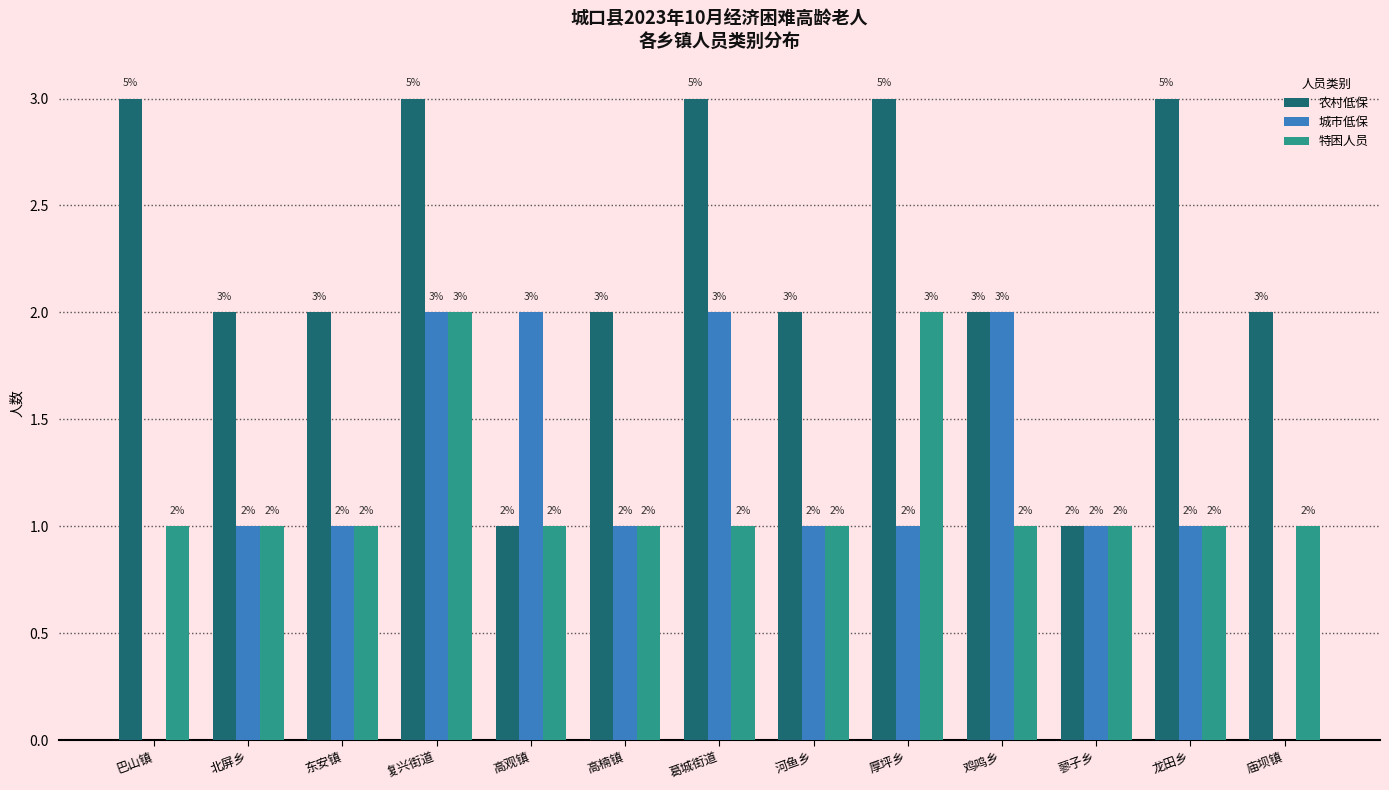

Reading left to right, extract all data points from this chart.

农村低保: 3	2	2	3	1	2	3	2	3	2	1	3	2
城市低保: 0	1	1	2	2	1	2	1	1	2	1	1	0
特困人员: 1	1	1	2	1	1	1	1	2	1	1	1	1